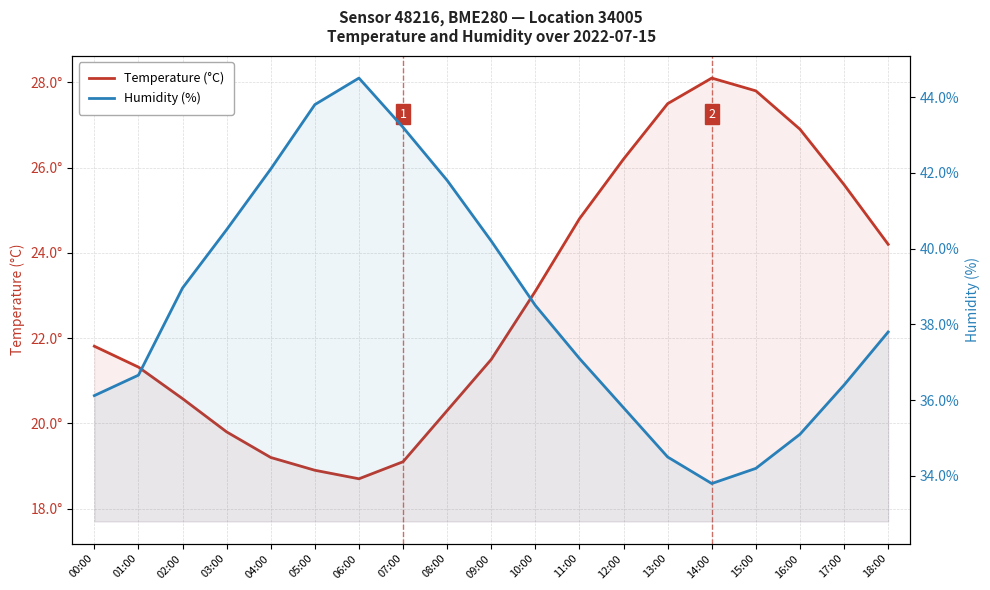

What is the sum of the Humidity (%) values at 11:00 and 00:00?

73.2